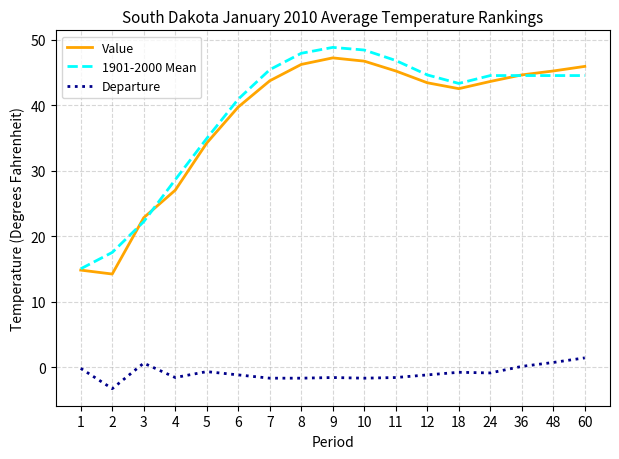

What is the difference between the Value values at 60 and 18?

3.4